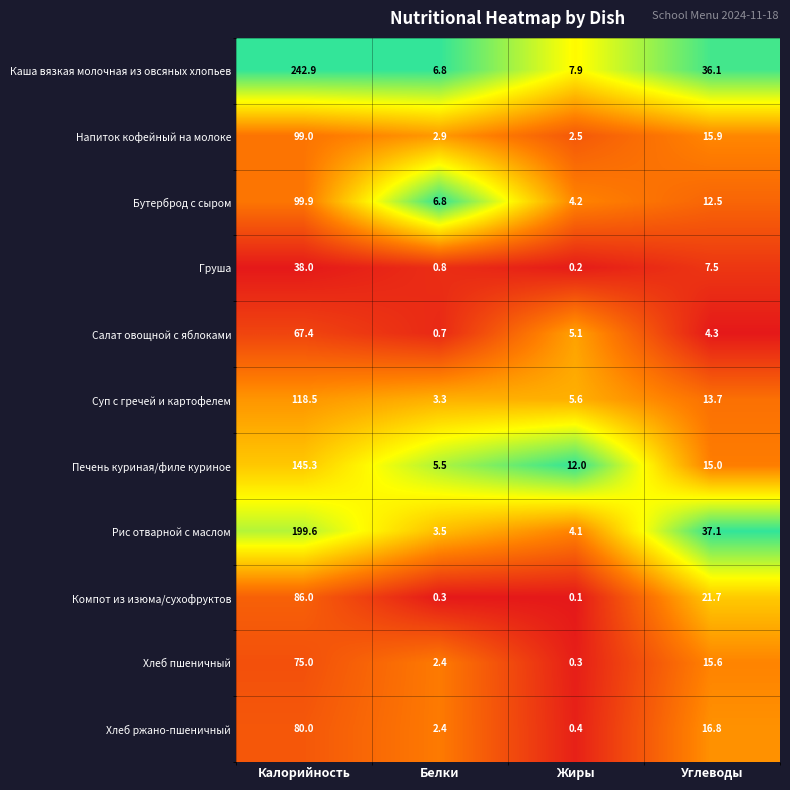

Is it true that Суп с гречей и картофелем equals 8.6 at Углеводы?

False